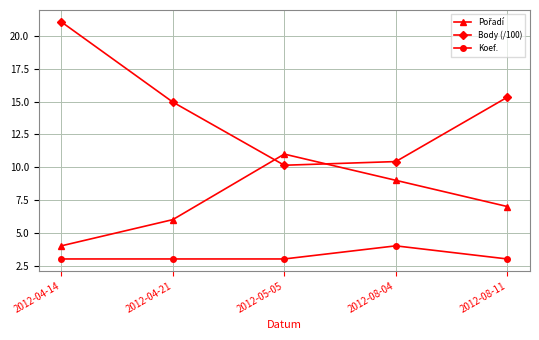

How many lines are shown in the chart?

3